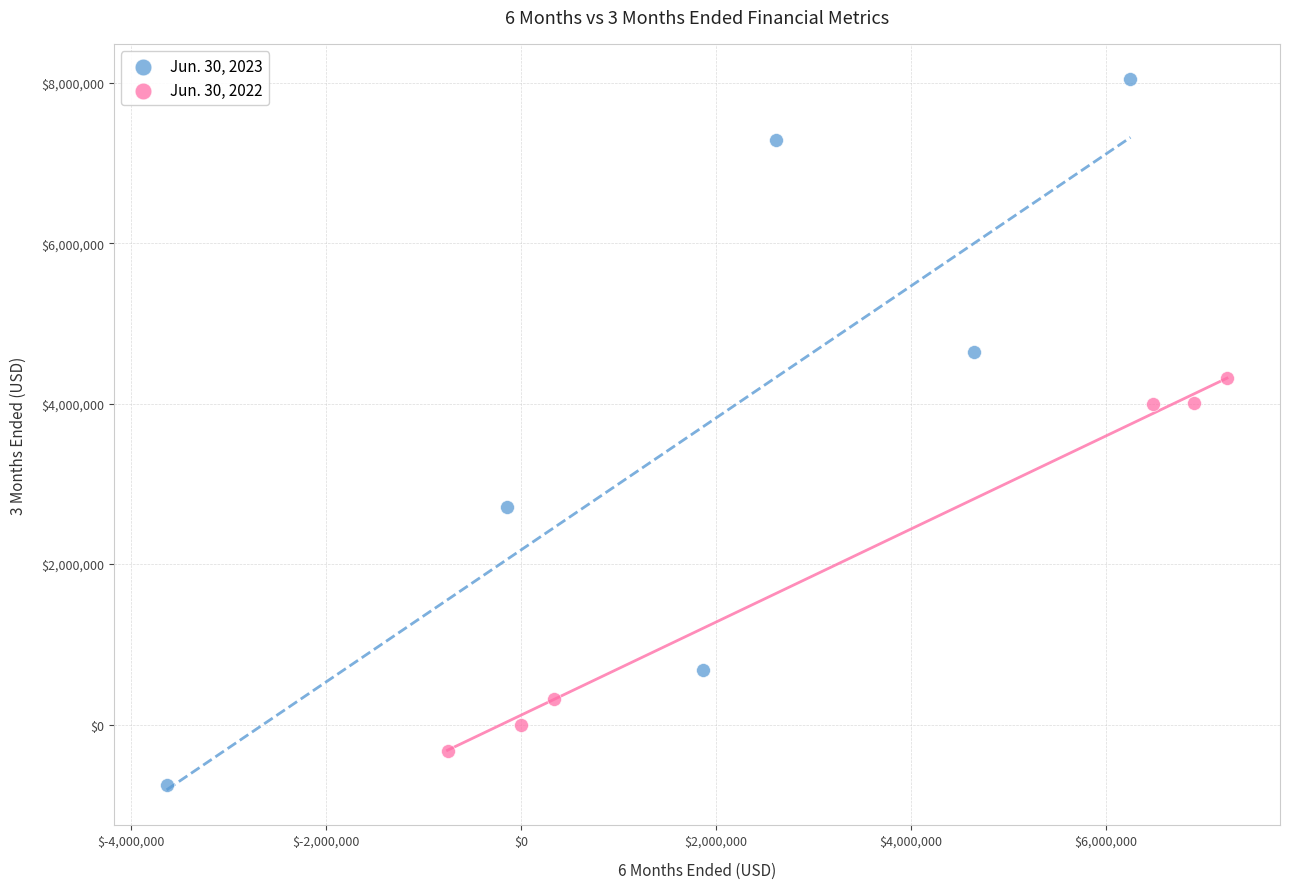

Which series has the largest Y range (max minus min)?

Jun. 30, 2023